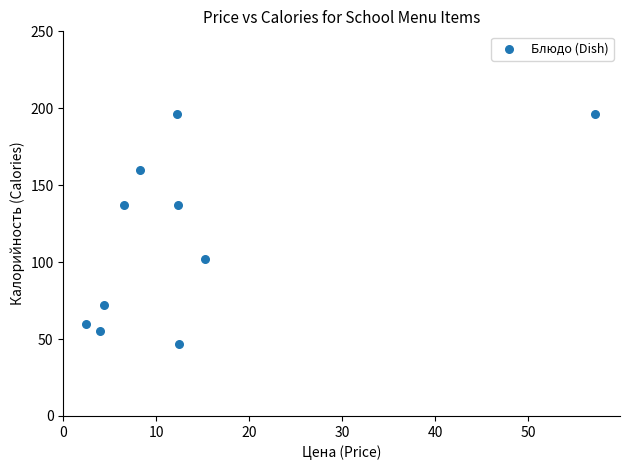

What is the range of Y values (max minus min)?

149.0